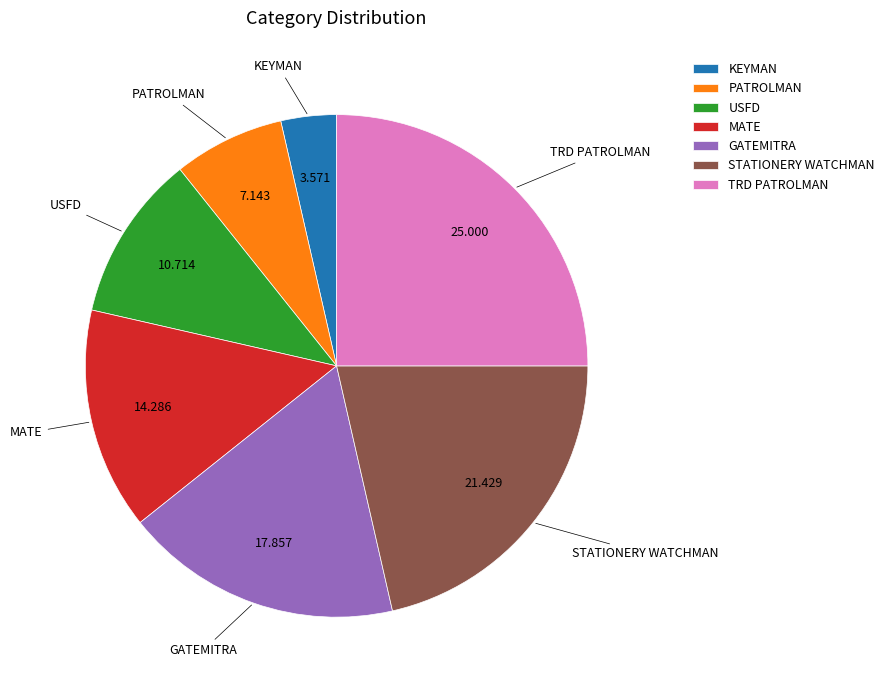

Which slice is the largest?

TRD PATROLMAN